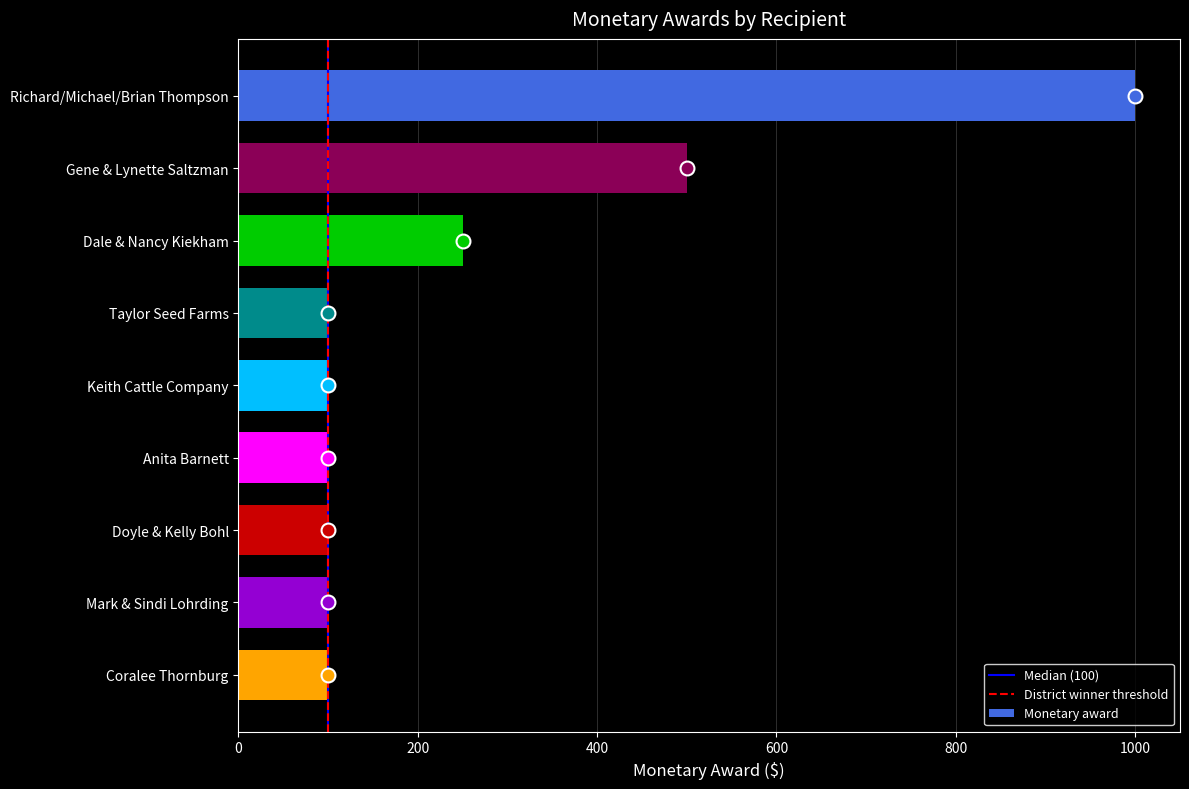

Which category has the highest value across all series?

Richard/Michael/Brian Thompson